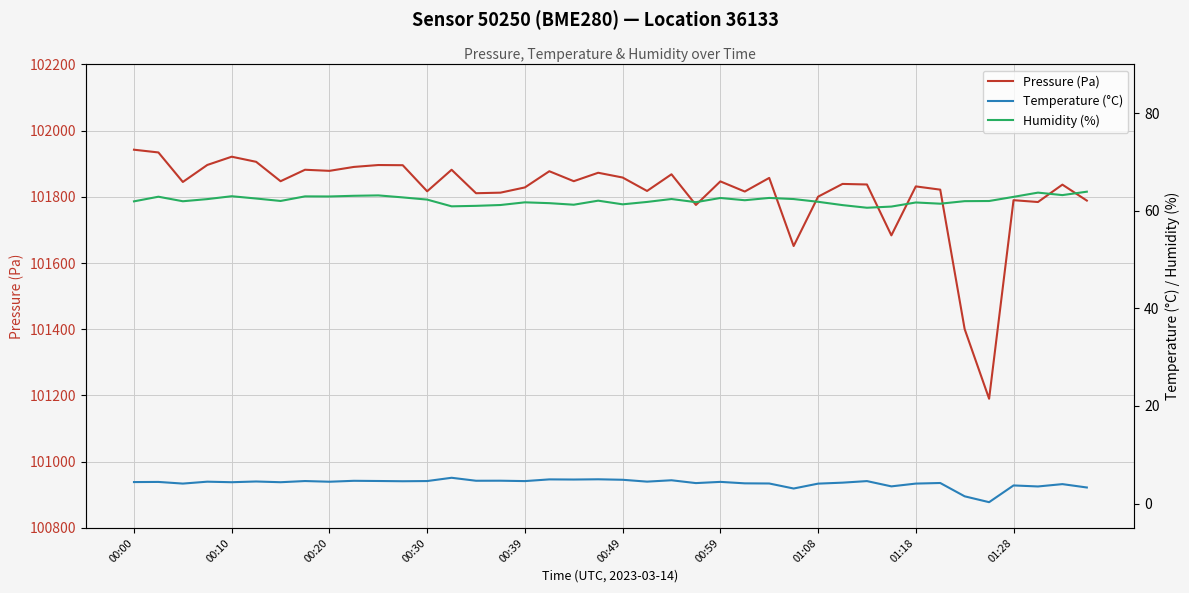

What is the minimum value for Pressure (Pa)?

101190.2